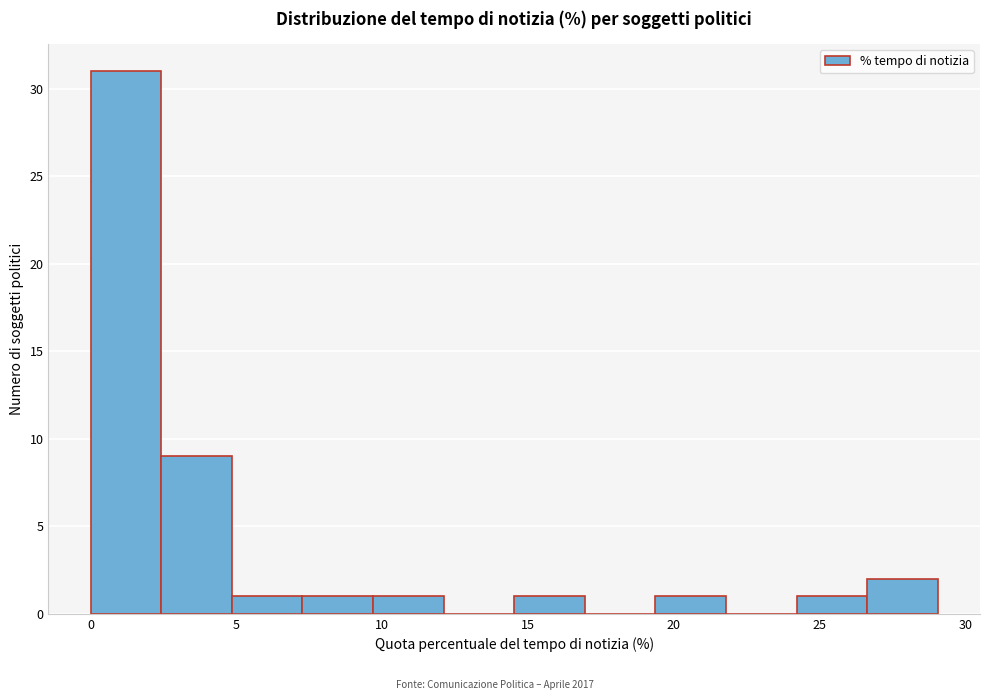

Over which range of the x-axis is the bar tallest?

0.0 to 2.5